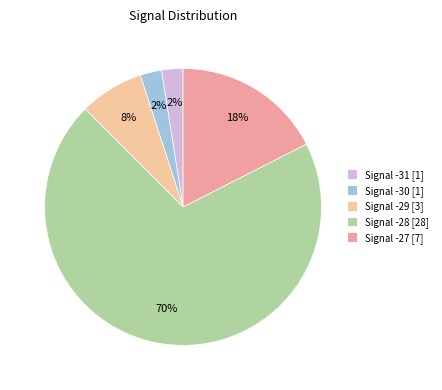

To the nearest percent, what is the average slice percentage?

20%